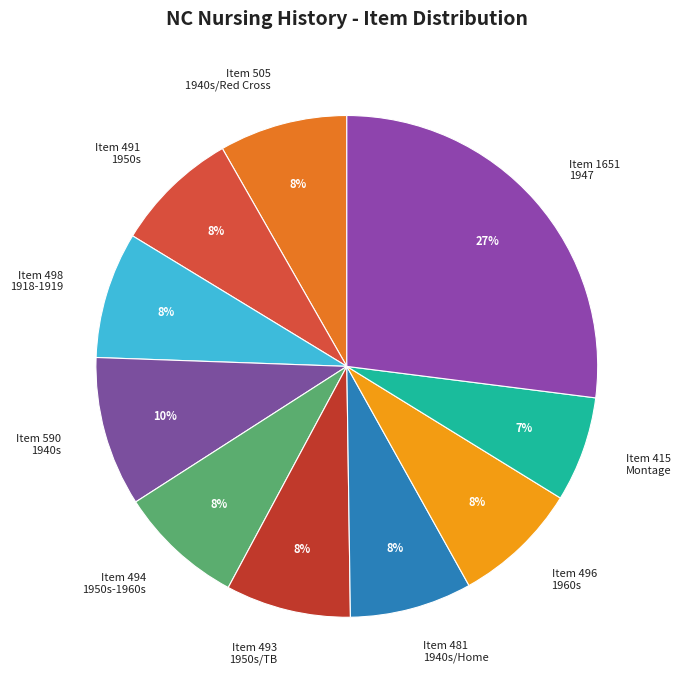

What percentage is the Item 493 1950s/TB slice, to the nearest percent?

8%